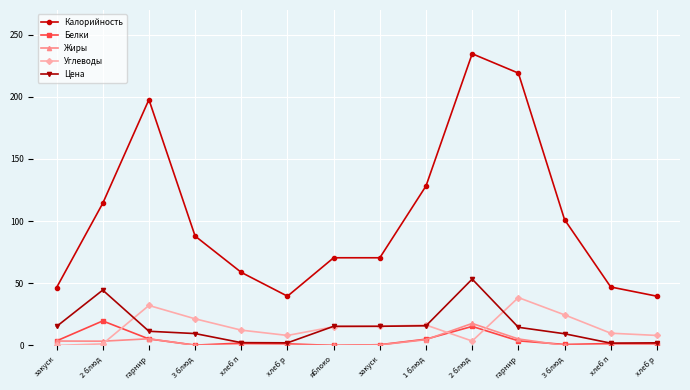

What is the difference between the second highest and second lowest values in the Калорийность series?

179.4